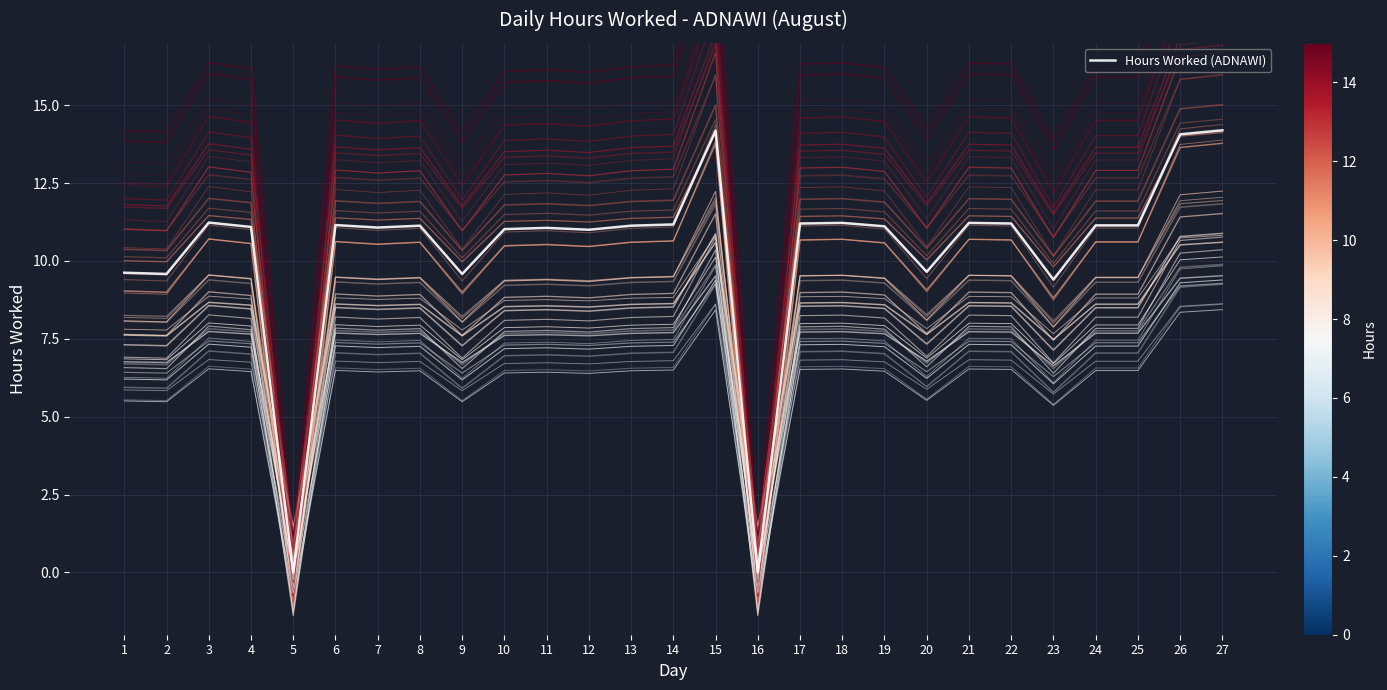

How many data points in Hours Worked (ADNAWI) are less than 11?

7